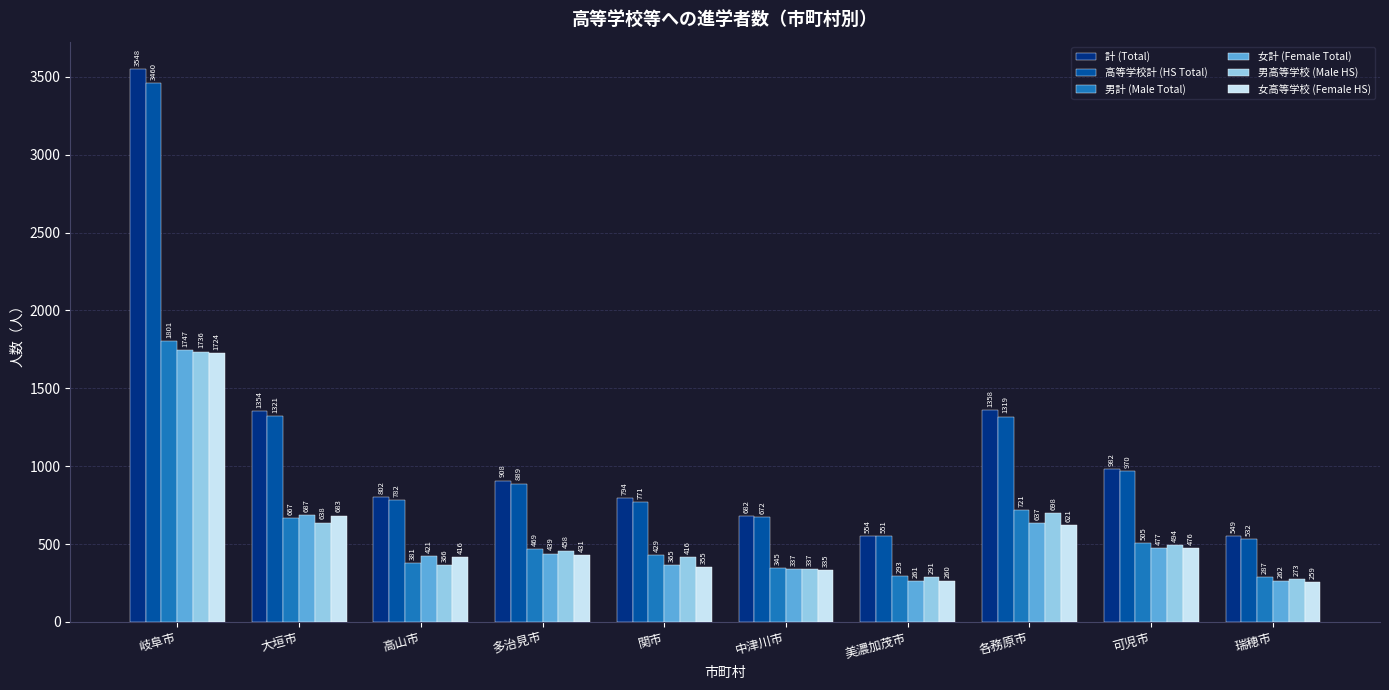

What is the sum of the 女高等学校 (Female HS) values at 瑞穂市 and 各務原市?

880